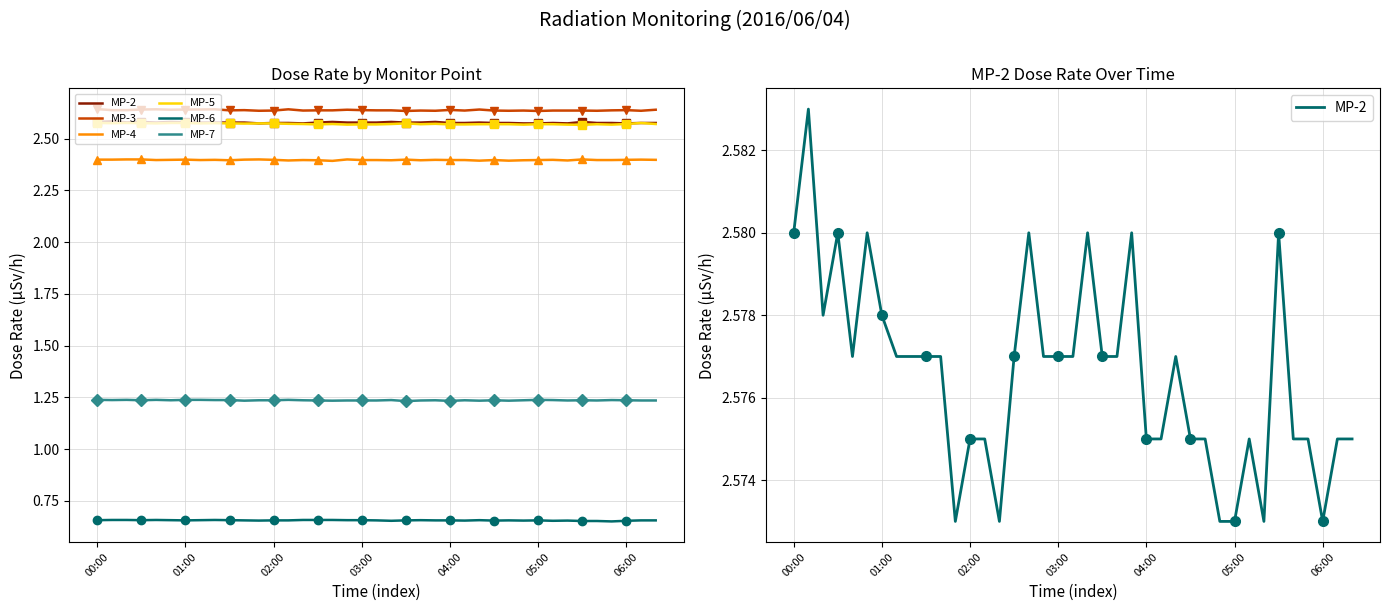

The MP-4 series shows 2.4 at 19. True or false?

True